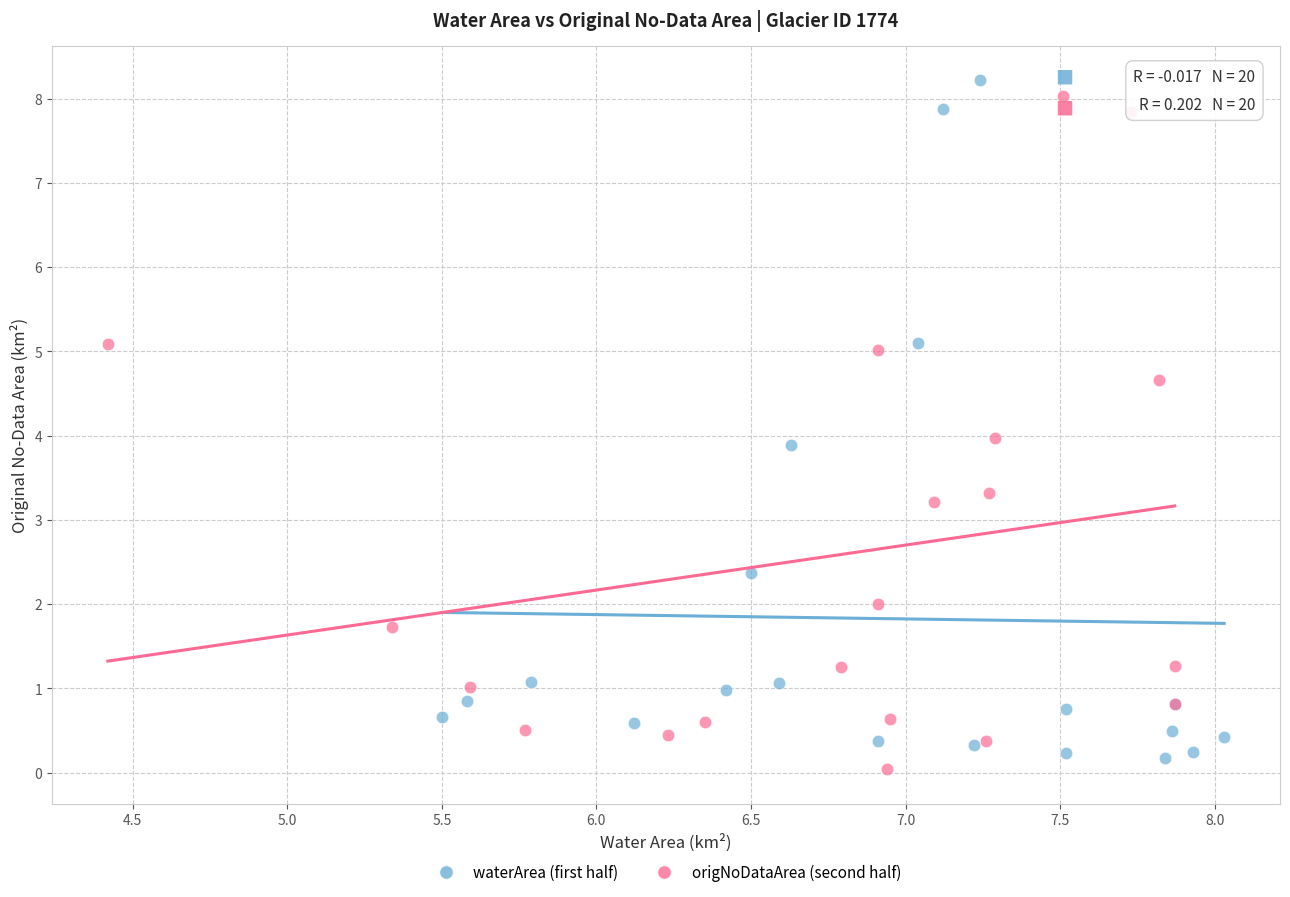

What are all the series names shown in the legend?

waterArea (first half), origNoDataArea (second half)